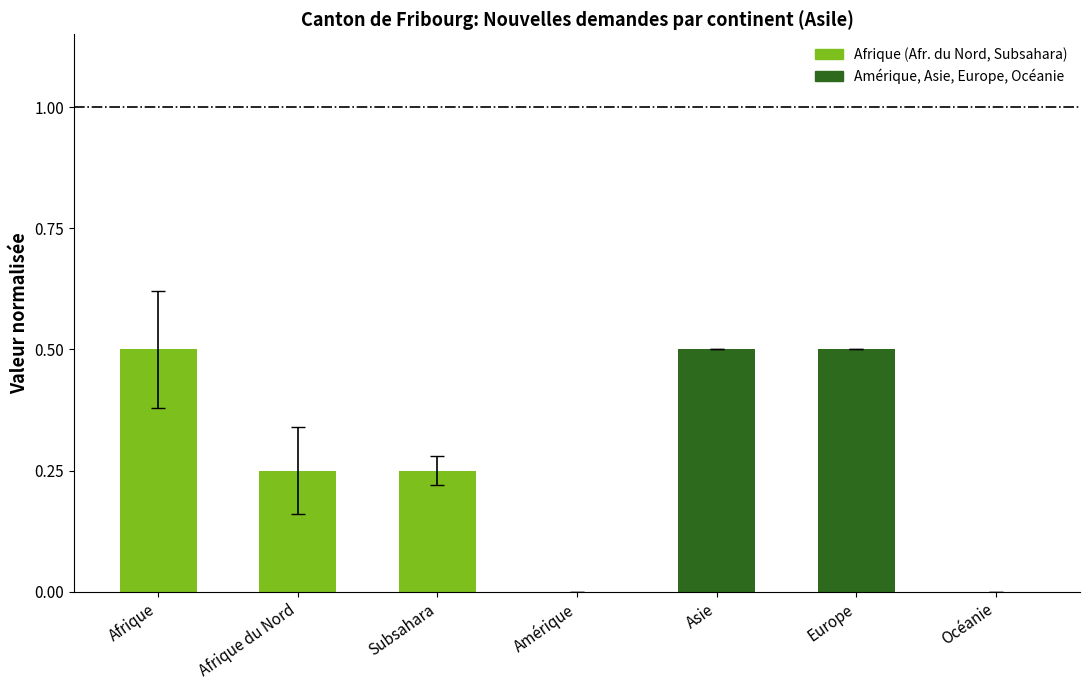

What is the sum of all values?

2.0